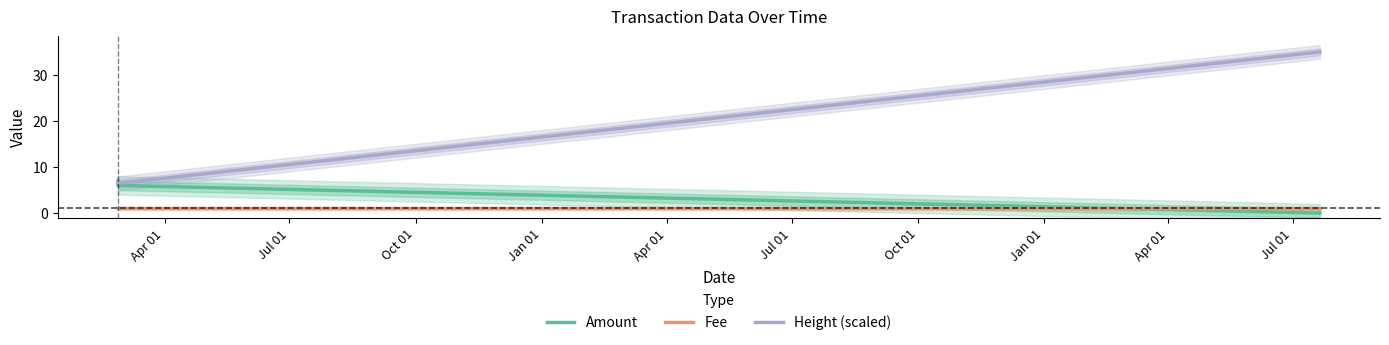

What is the value of the Amount point at the 2nd from the left?

6.0